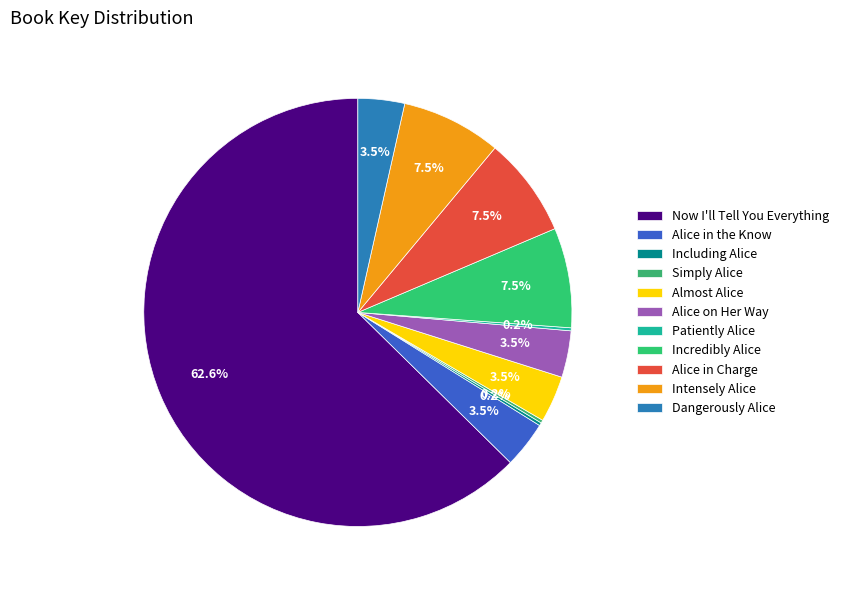

To the nearest percent, what is the difference between the largest and smallest slice percentages?

62%